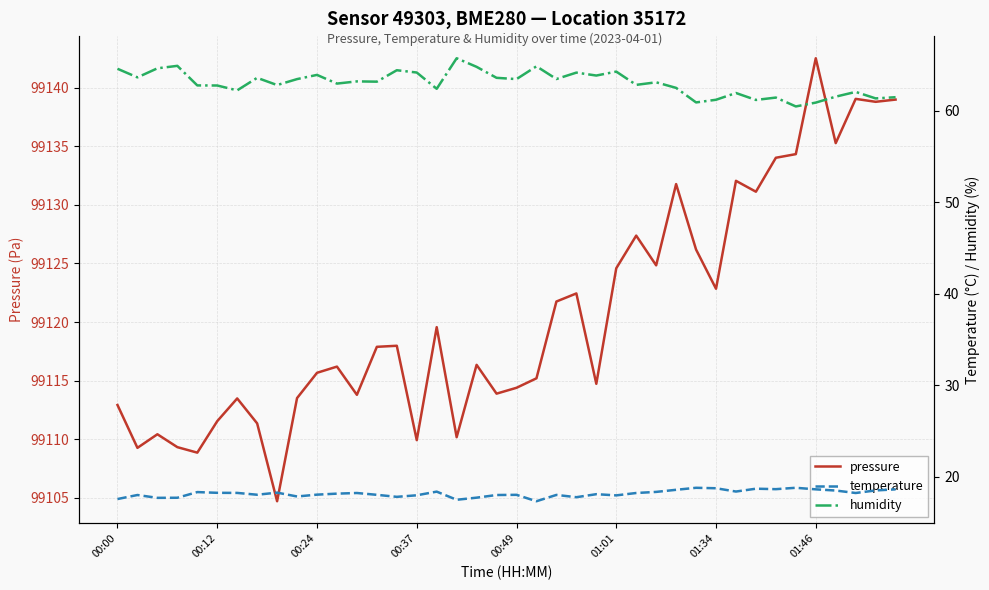

True or false: humidity and temperature intersect in this chart.

False